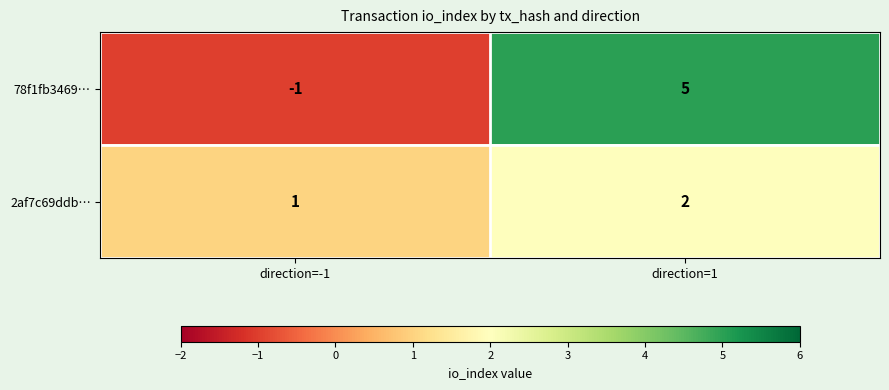

Which series has the largest range (max minus min)?

78f1fb3469…